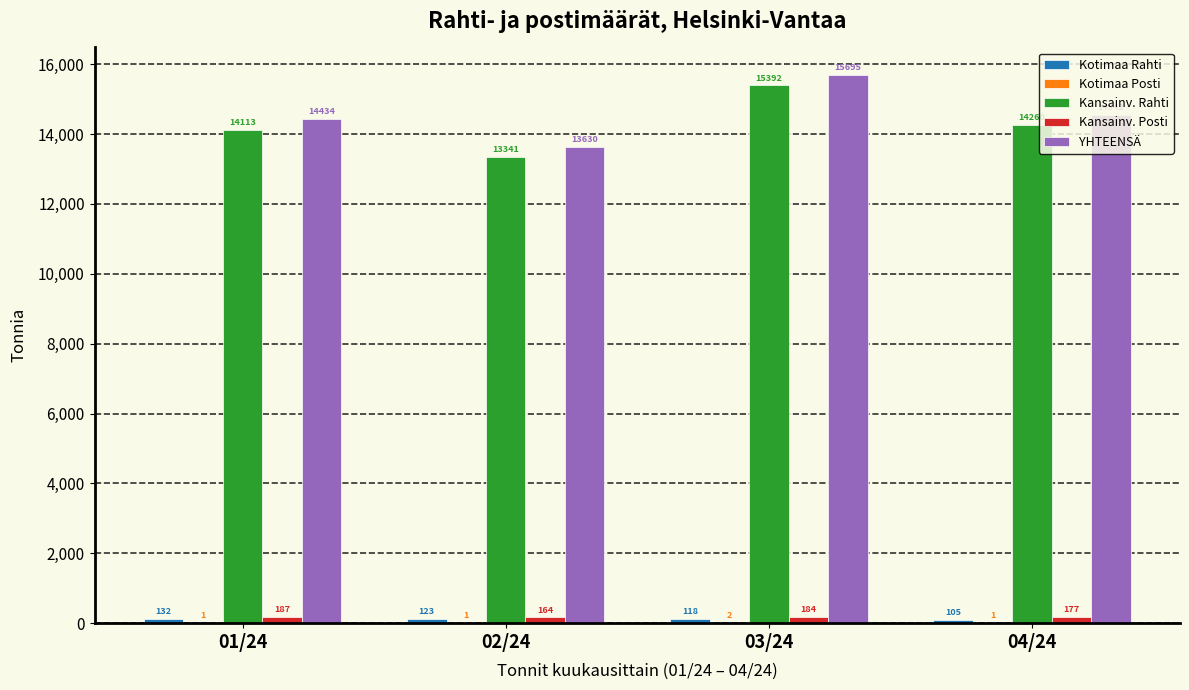

Which series has the largest total across all categories?

YHTEENSÄ